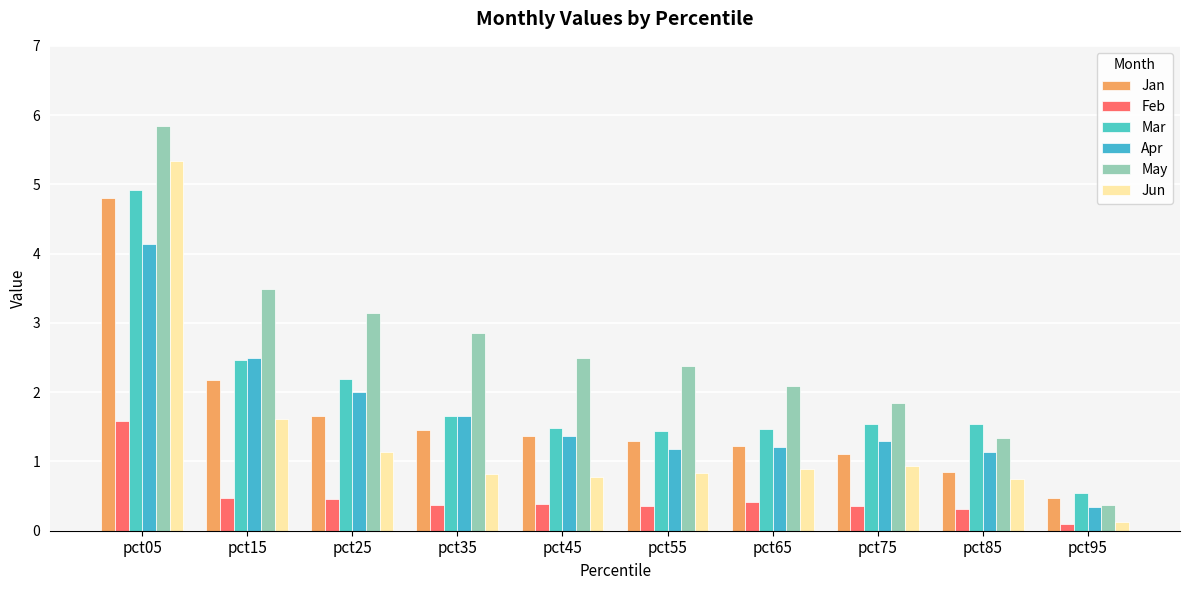

Where does the Mar series first go above 1?

pct05